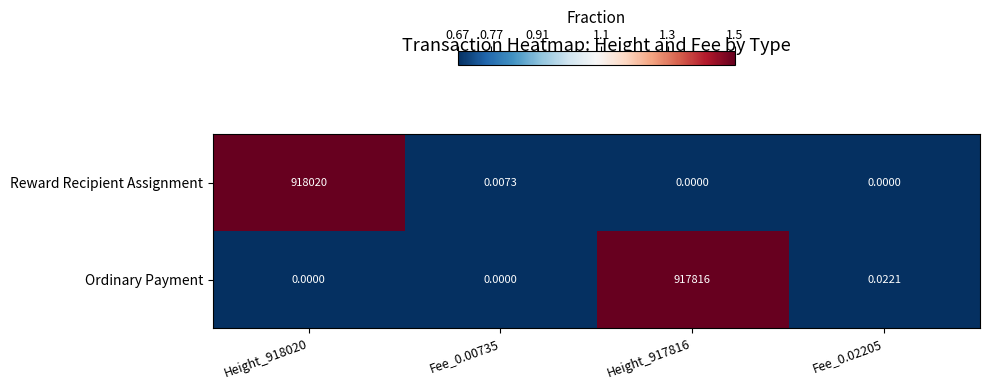

Rank the series at Height_918020 from lowest to highest value.

Ordinary Payment, Reward Recipient Assignment